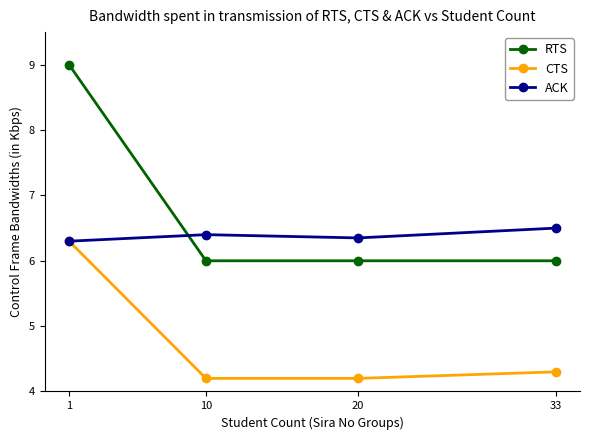

How many lines are shown in the chart?

3